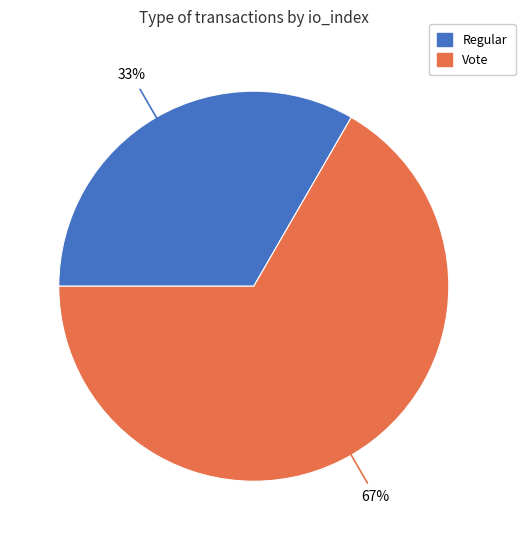

The Regular slice represents 33% of the pie. True or false?

True